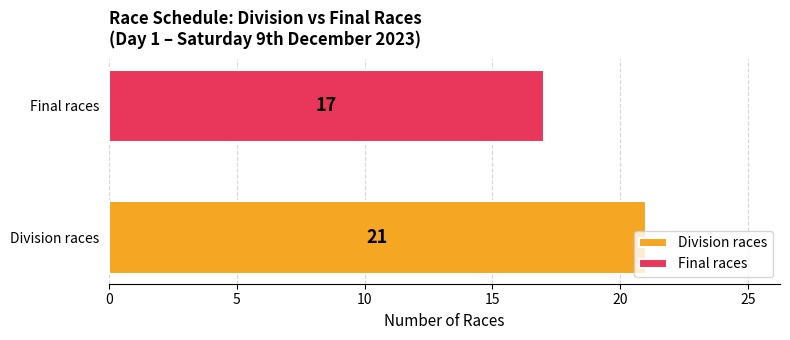

What is the maximum value shown in the chart?

21